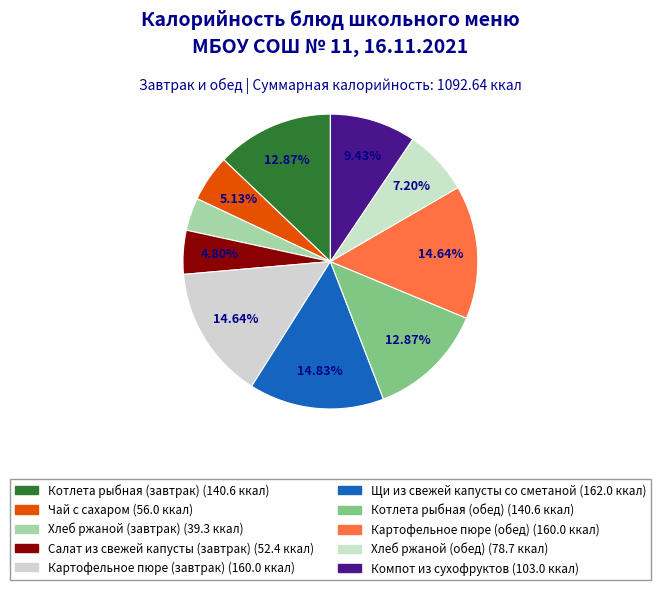

What is the total percentage of Картофельное пюре (обед) and Щи из свежей капусты со сметаной?

29.5%